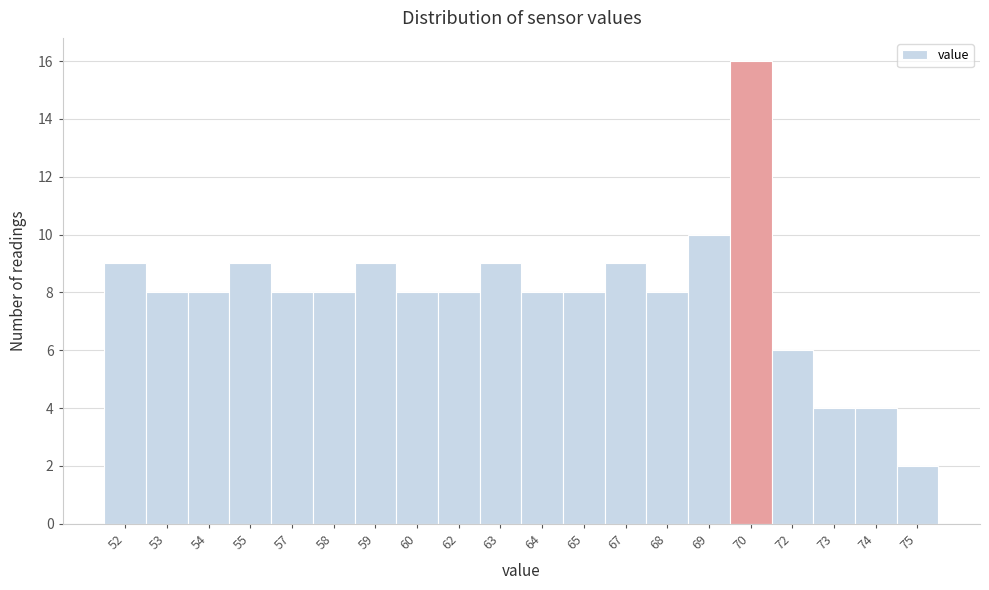

Reading left to right, list all the values displayed in this chart.

52=9	53=8	54=8	55=9	57=8	58=8	59=9	60=8	62=8	63=9	64=8	65=8	67=9	68=8	69=10	70=16	72=6	73=4	74=4	75=2